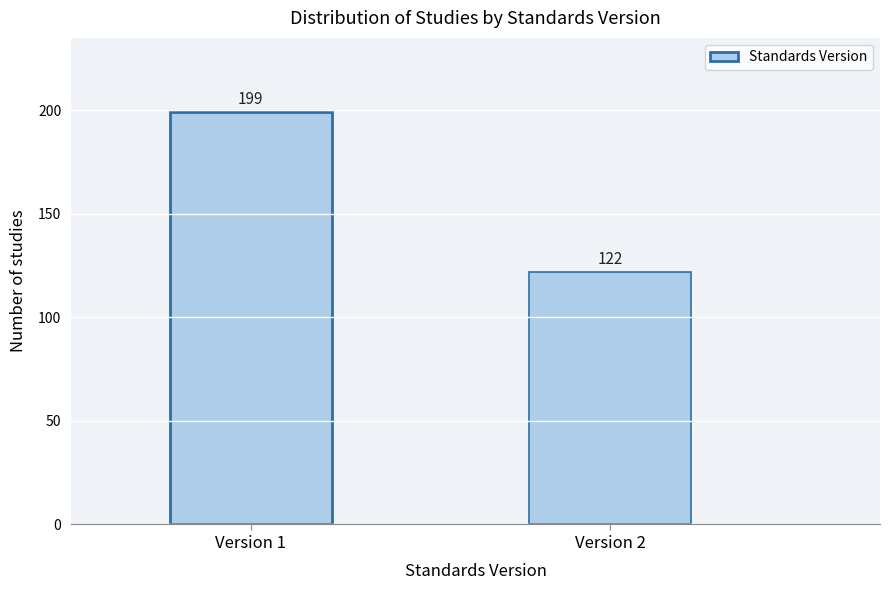

Reading right to left, extract all data points from this chart.

122	199